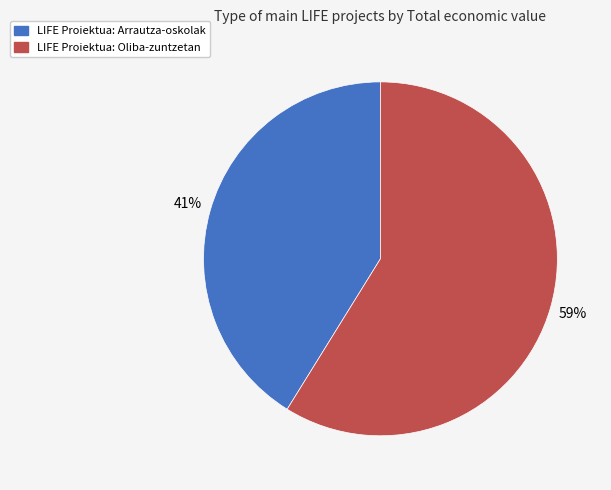

Is it true that LIFE Proiektua: Oliba-zuntzetan is 59% of the pie?

True